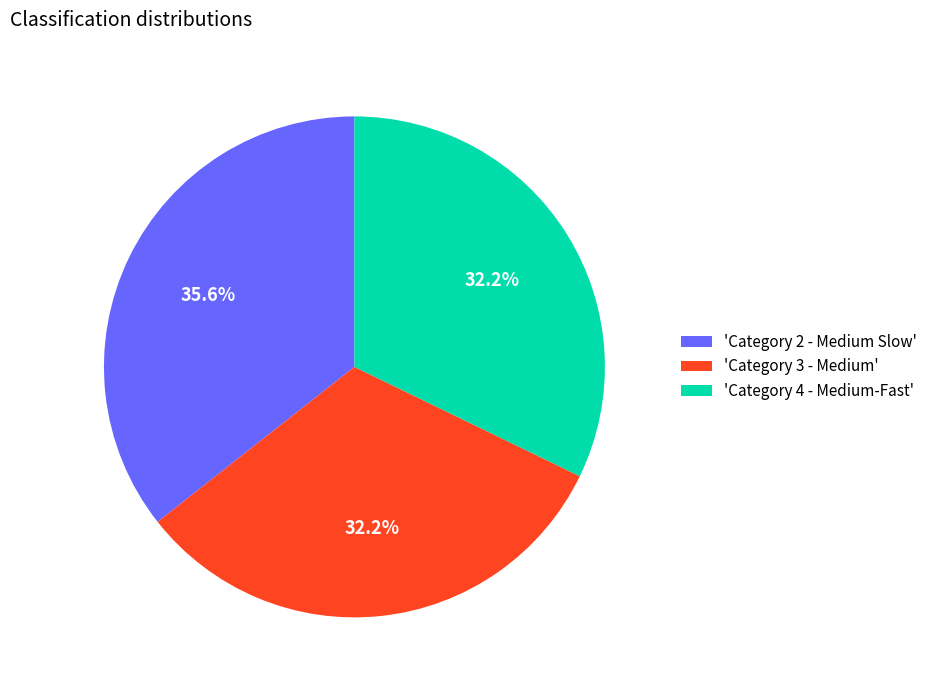

What is the largest slice in the pie chart?

'Category 2 - Medium Slow'